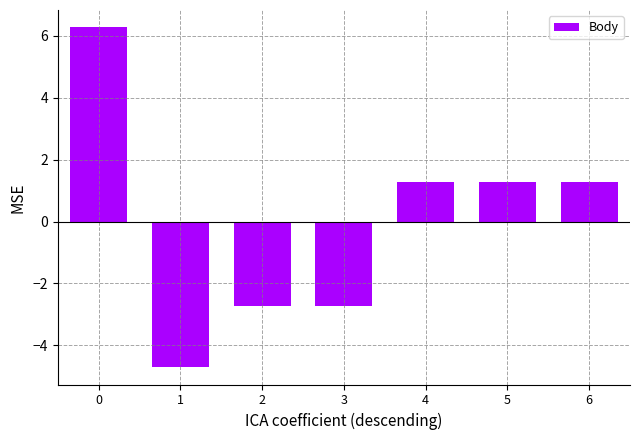

What is the value of the 7th bar from the left?

1.3